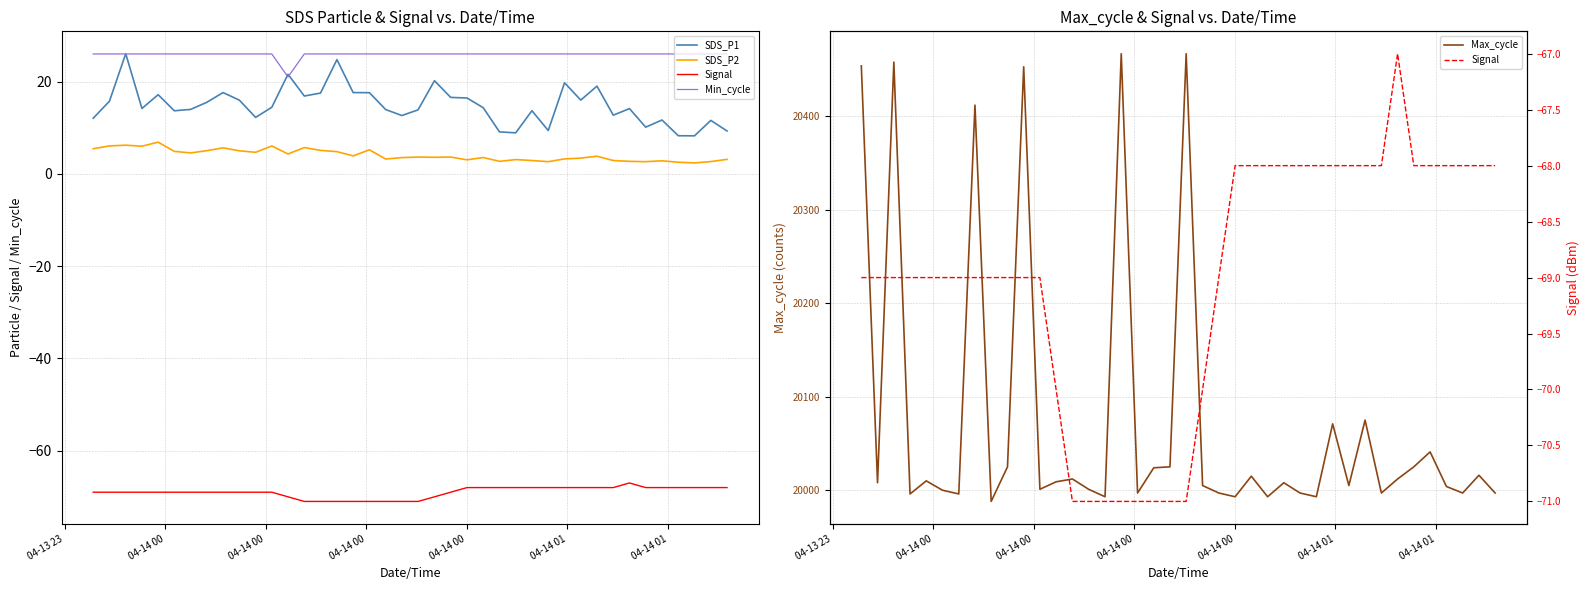

What is the lowest value of the Max_cycle series?

19988